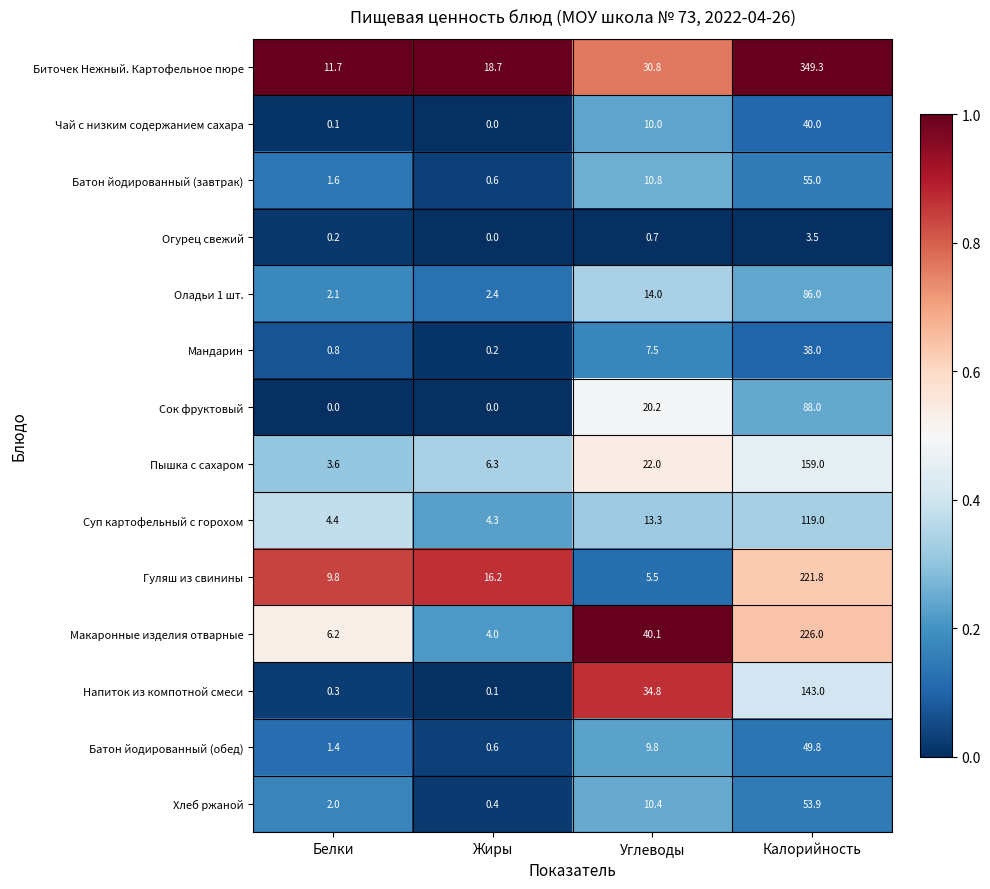

List the series in order of their peak value, lowest first.

Огурец свежий, Мандарин, Чай с низким содержанием сахара, Батон йодированный (обед), Хлеб ржаной, Батон йодированный (завтрак), Оладьи 1 шт., Сок фруктовый, Суп картофельный с горохом, Напиток из компотной смеси, Пышка с сахаром, Гуляш из свинины, Макаронные изделия отварные, Биточек Нежный. Картофельное пюре